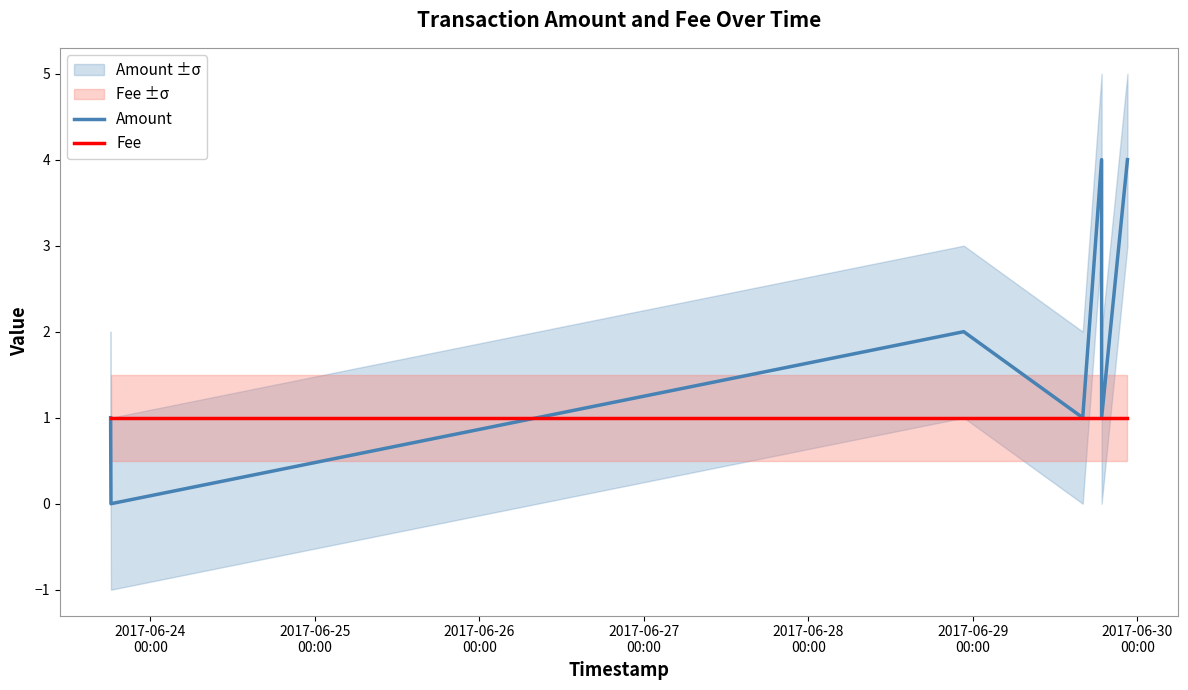

What is the total value across all series at 2017-06-25
00:00?

1